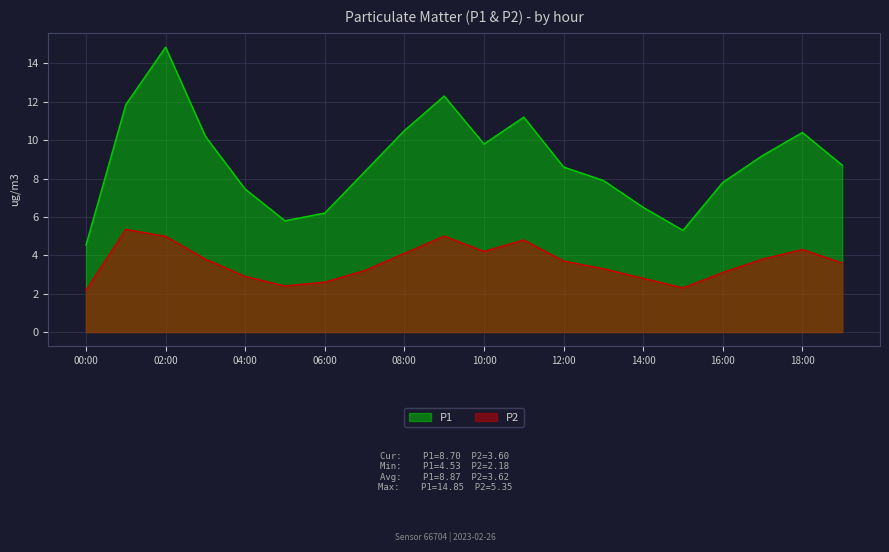

How many values in the P2 series exceed 3?

14